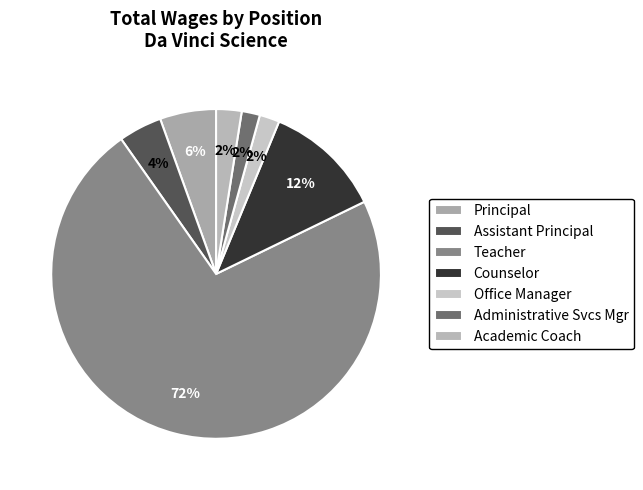

To the nearest percent, what is the average slice percentage?

14%